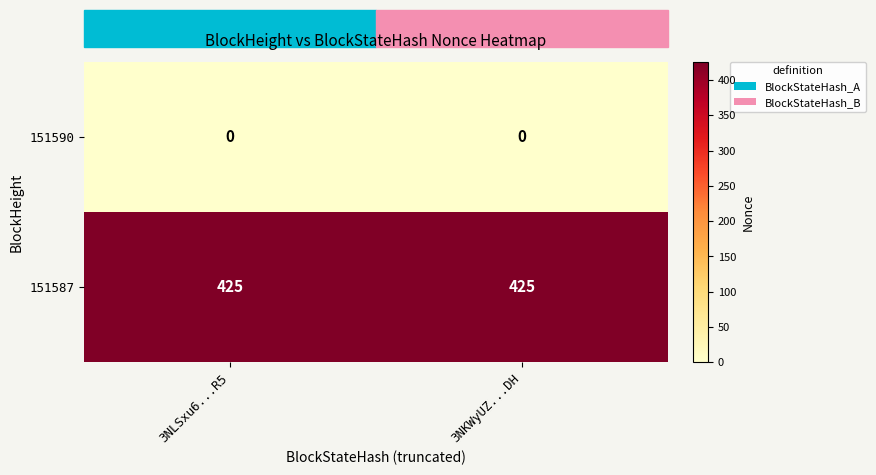

What is the sum of the 151587 values at 3NLSxu6...R5 and 3NKWyUZ...DH?

850